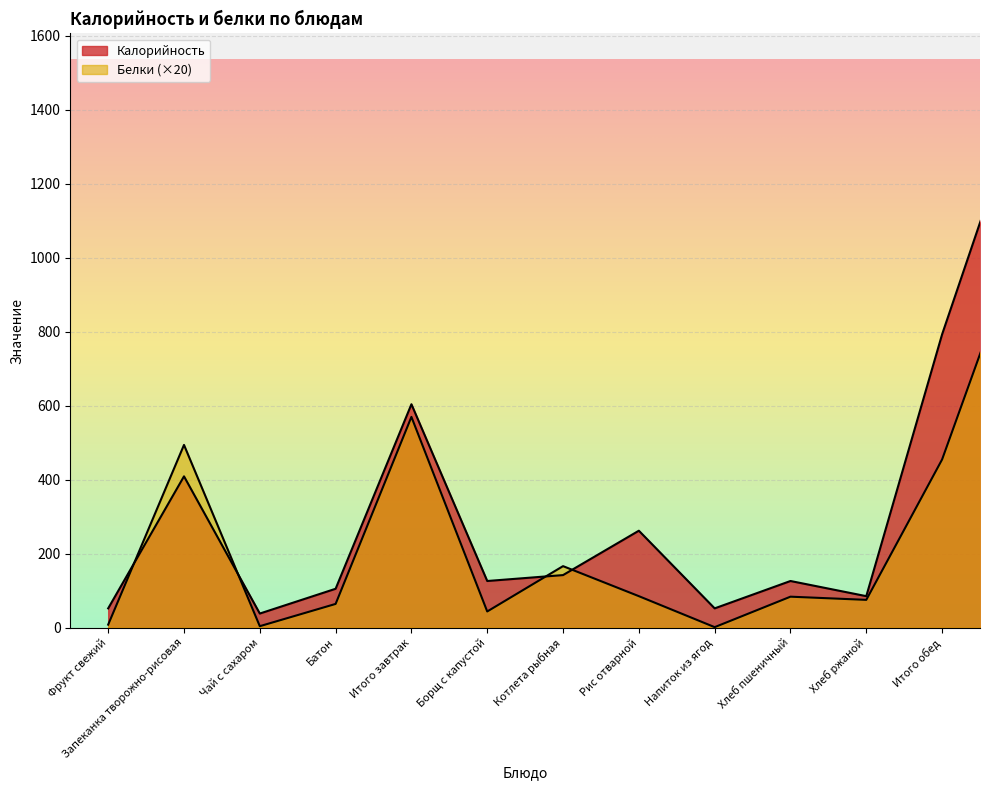

What is the difference between the Калорийность values at Рис отварной and Запеканка творожно-рисовая?

147.0